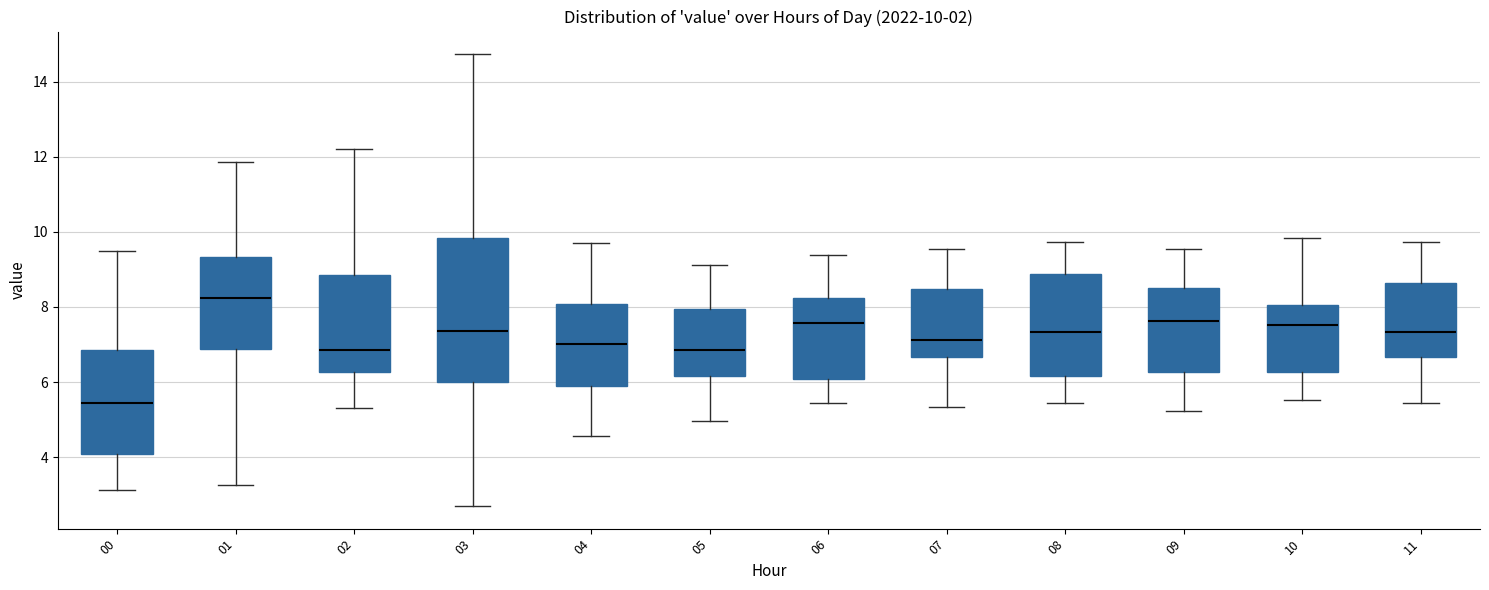

Comparing the boxes themselves (not the whiskers), which one is the tallest?

03